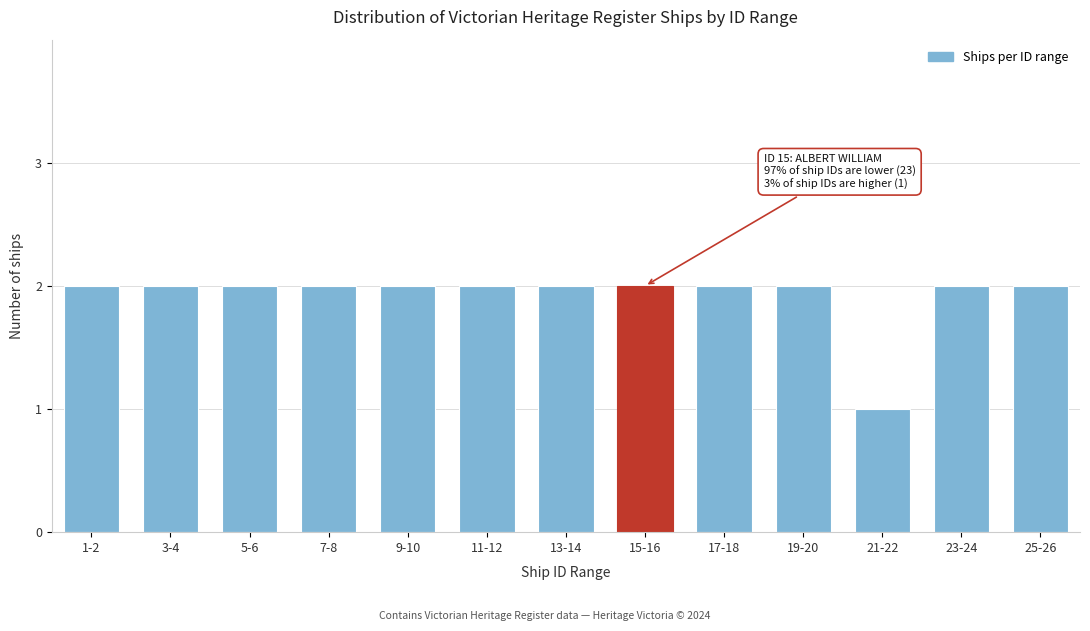

Reading left to right, list all the values displayed in this chart.

1-2=2	3-4=2	5-6=2	7-8=2	9-10=2	11-12=2	13-14=2	15-16=2	17-18=2	19-20=2	21-22=1	23-24=2	25-26=2